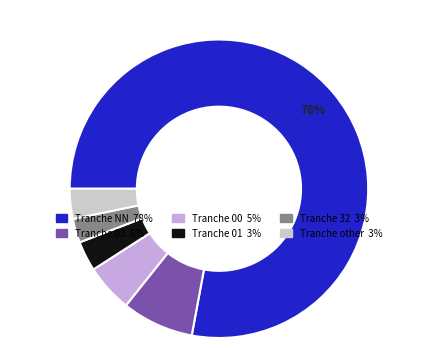

Does any single category account for the majority?

Yes